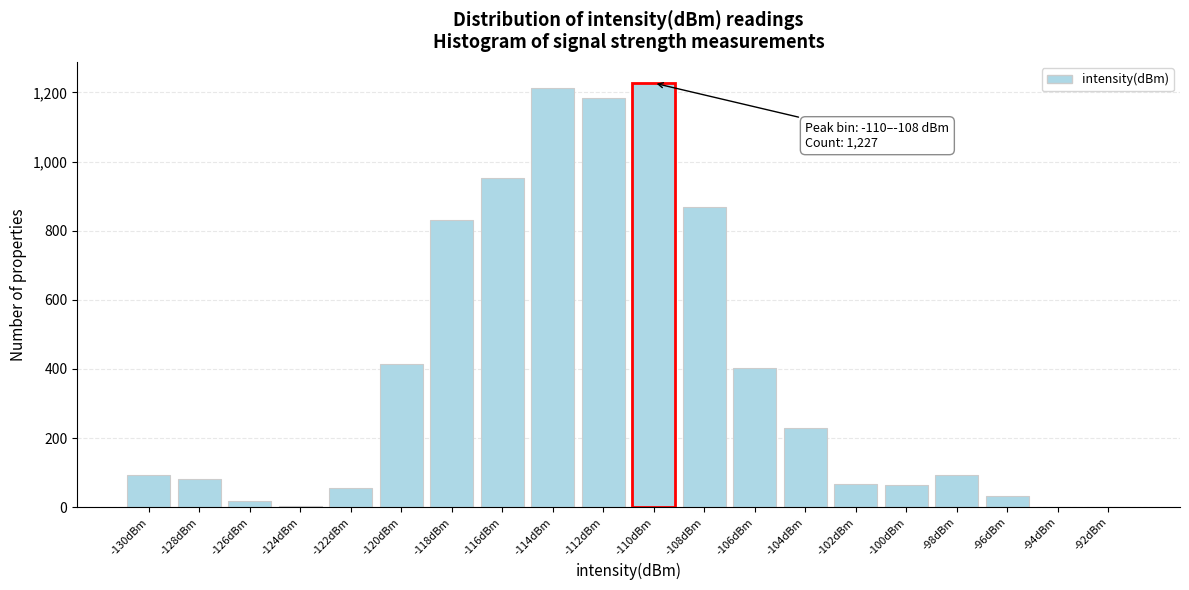

What is the sum of all values?

7833